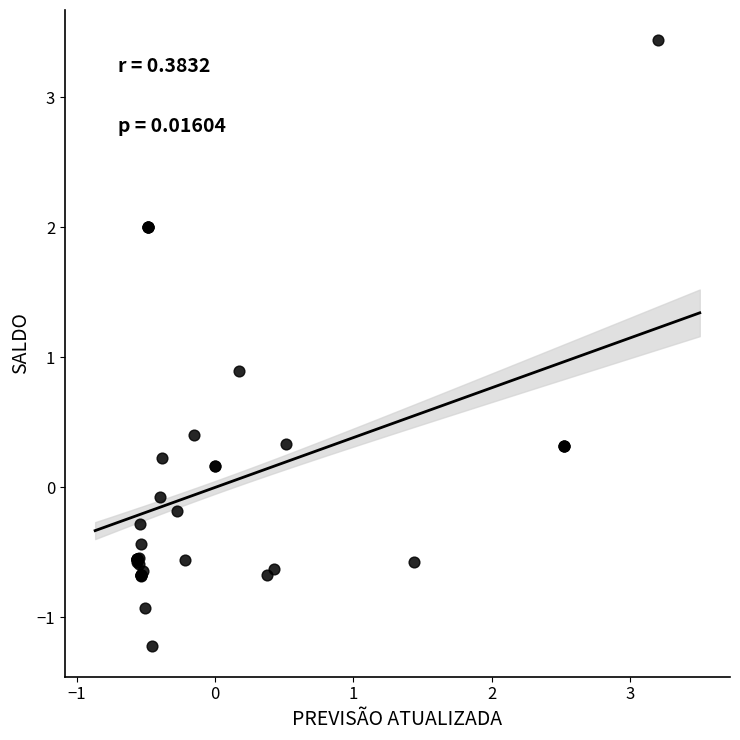

What Y value in the scatter plot is closest to 1?

0.9